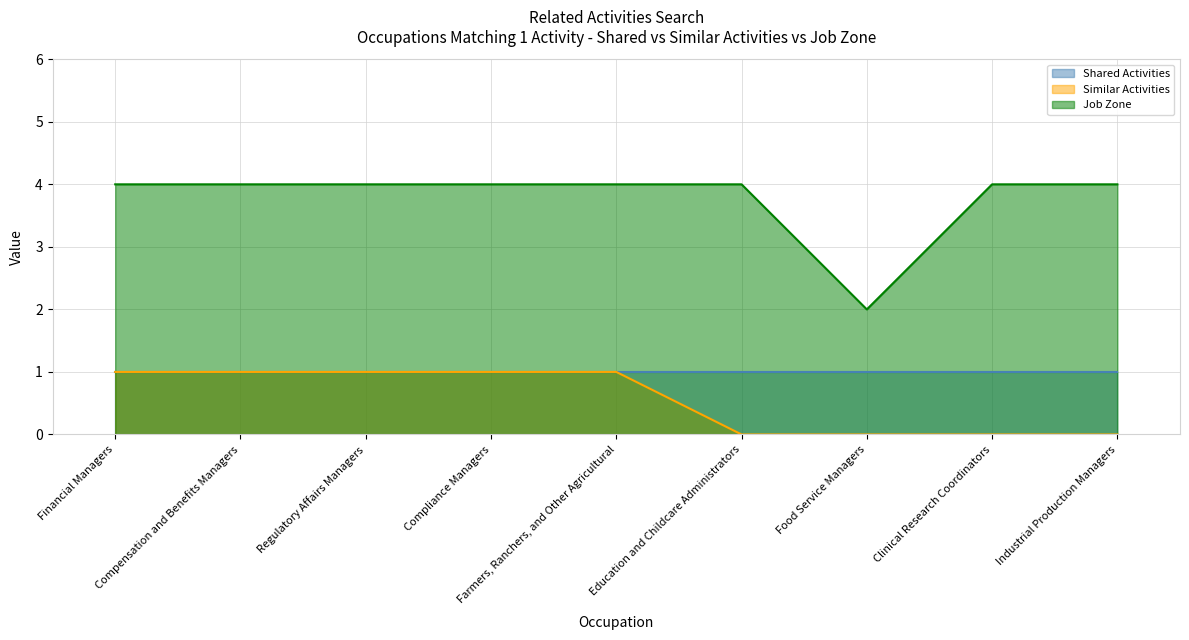

Is the value of Job Zone at Clinical Research Coordinators greater than the value of Similar Activities at Industrial Production Managers?

Yes